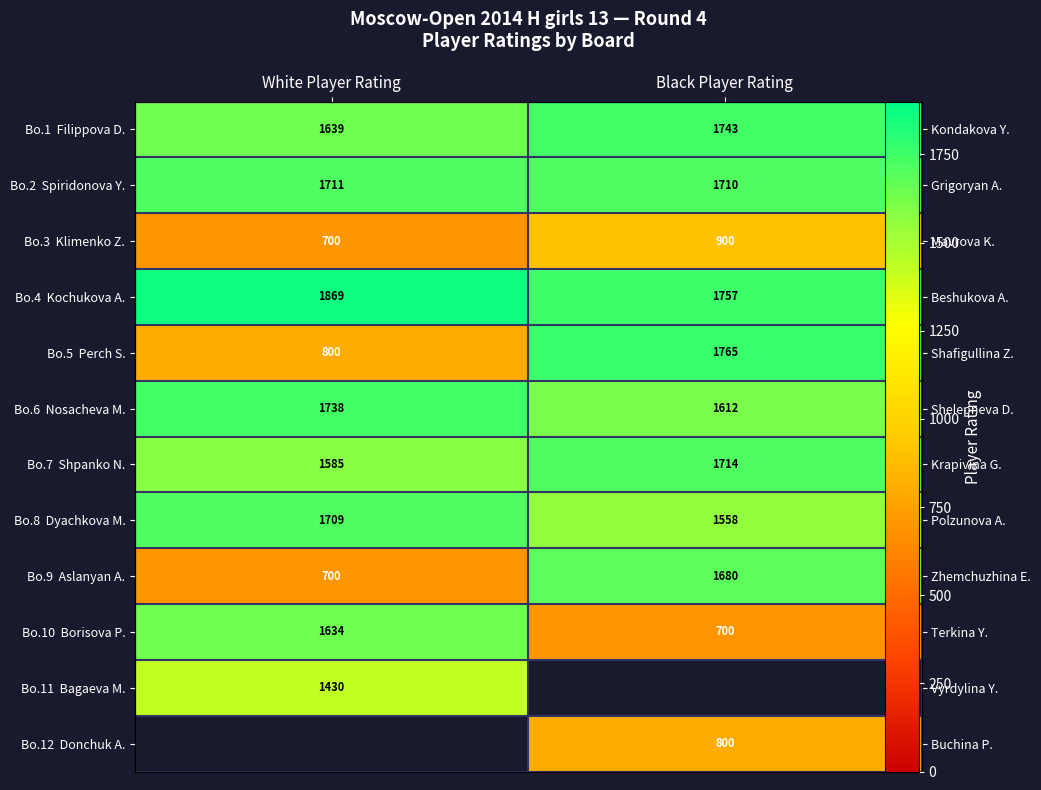

Which has a higher value, White Player Rating or Black Player Rating?

Black Player Rating